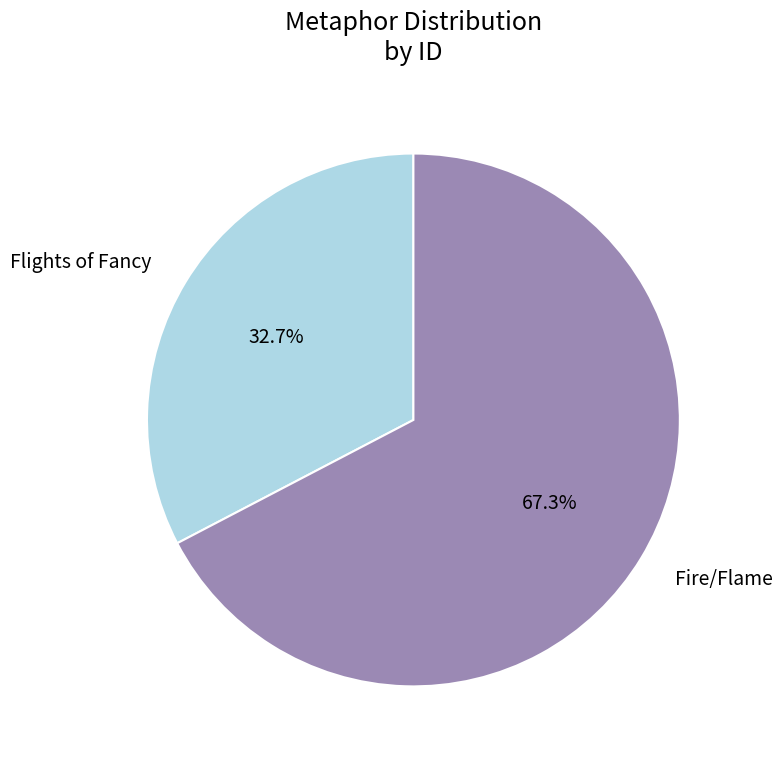

Between Fire/Flame and Flights of Fancy, which is larger?

Fire/Flame